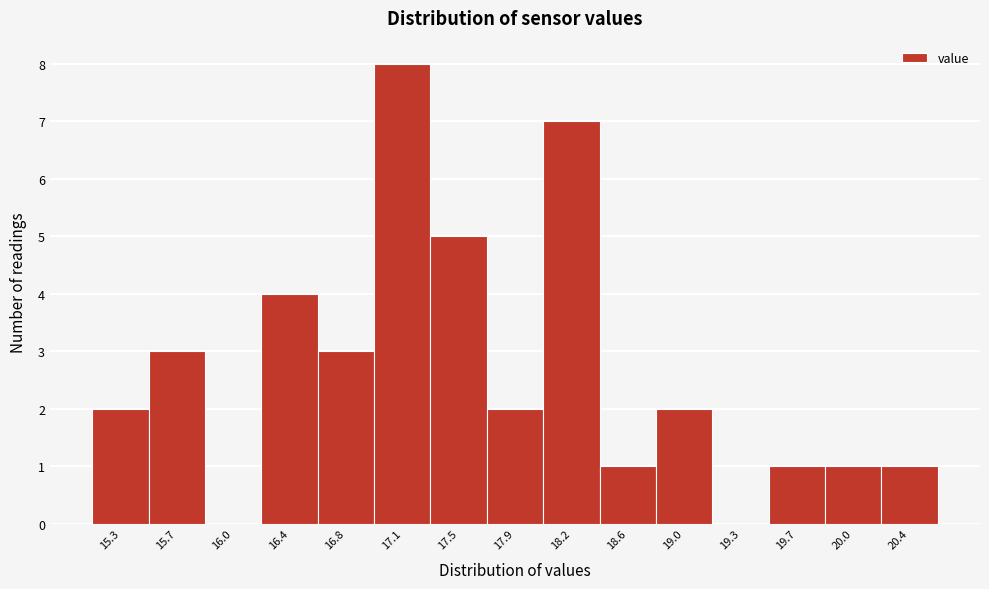

Reading left to right, extract all data points from this chart.

15.3=2	15.7=3	16.0=0	16.4=4	16.8=3	17.1=8	17.5=5	17.9=2	18.2=7	18.6=1	19.0=2	19.3=0	19.7=1	20.0=1	20.4=1